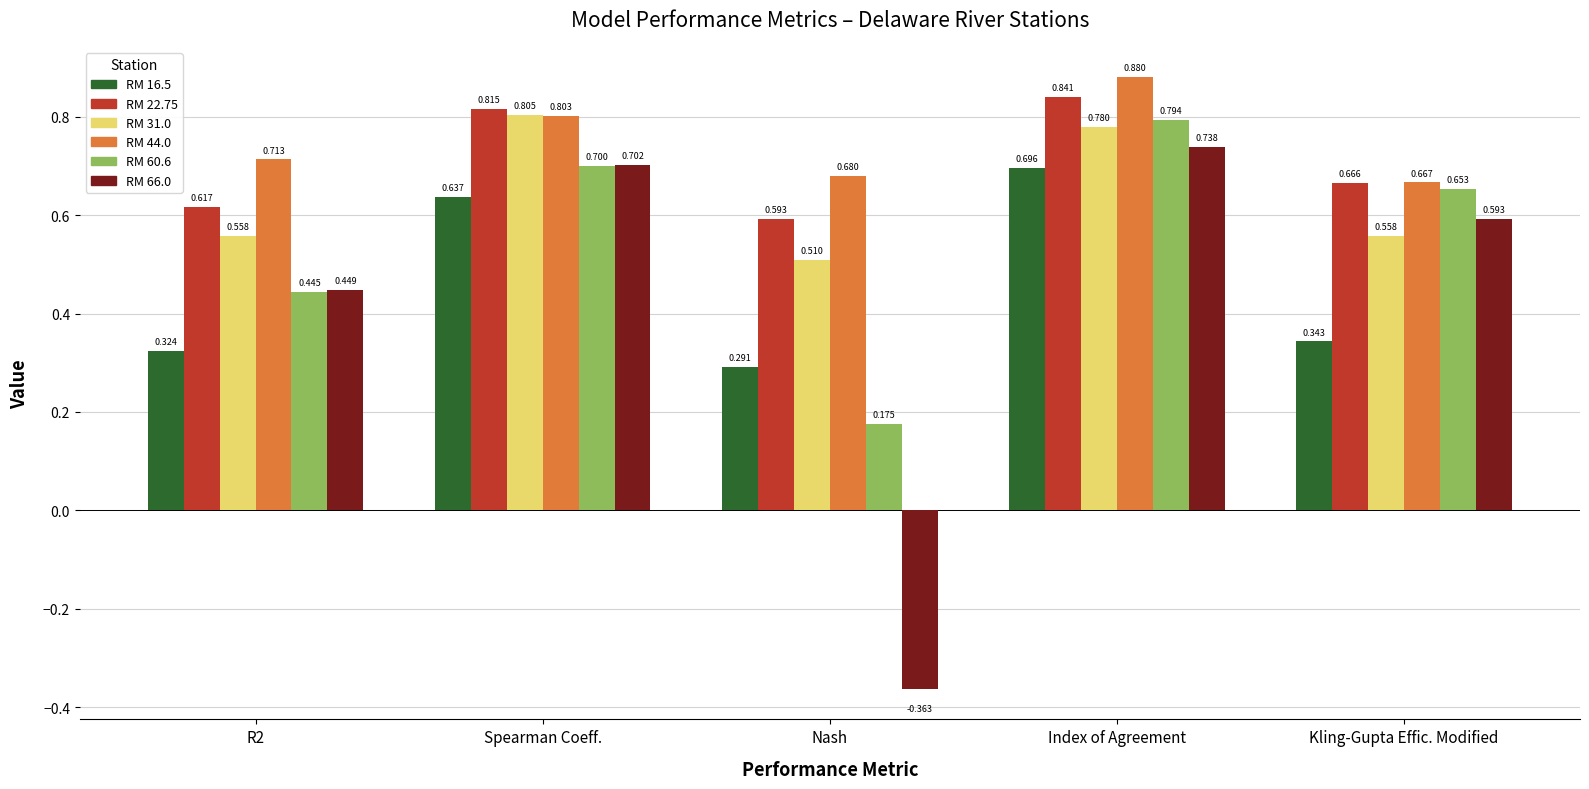

At which category does the chart reach its peak across all series?

Index of Agreement